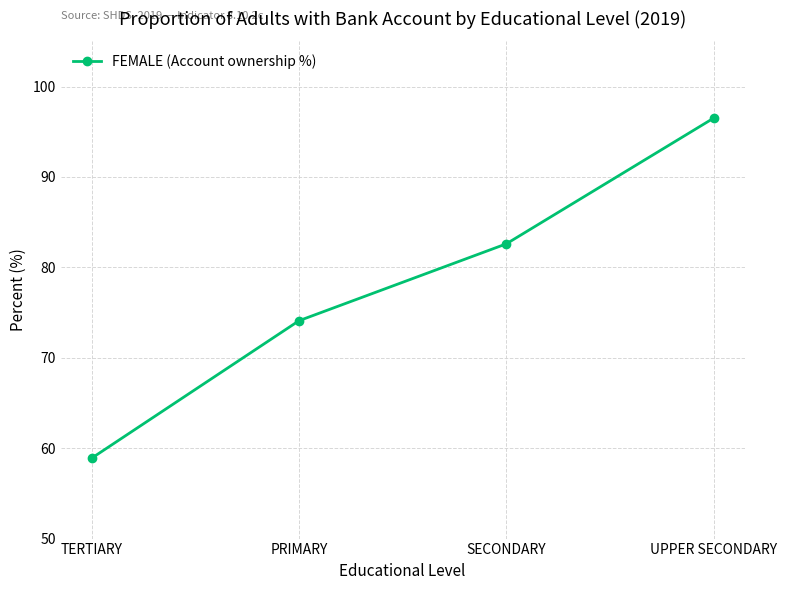

Rank the categories by value from highest to lowest.

UPPER SECONDARY, SECONDARY, PRIMARY, TERTIARY